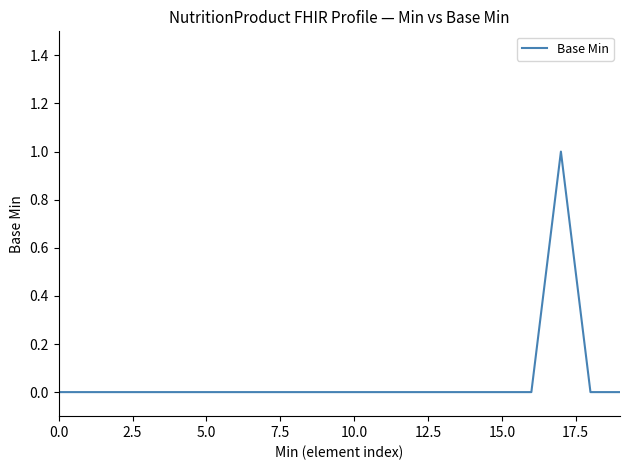

Does the chart have visible grid lines?

No